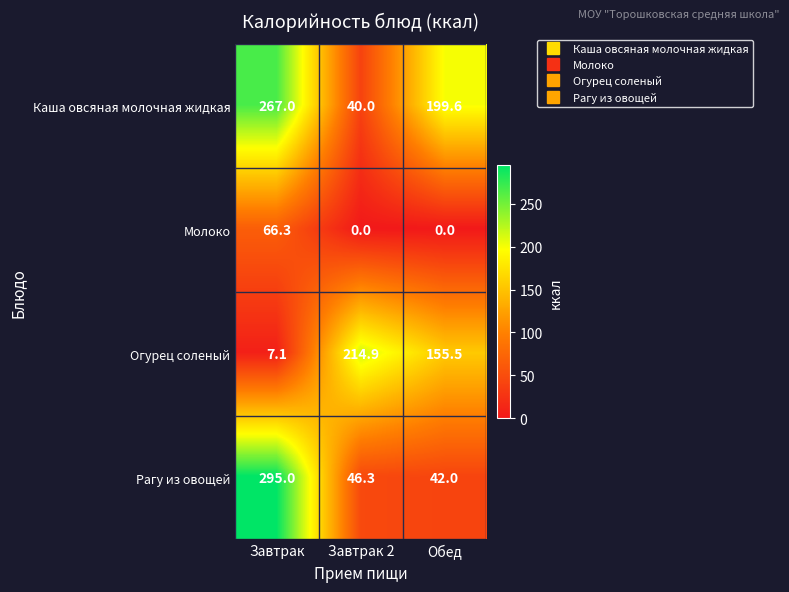

Read the Каша овсяная молочная жидкая value at Завтрак 2.

40.0